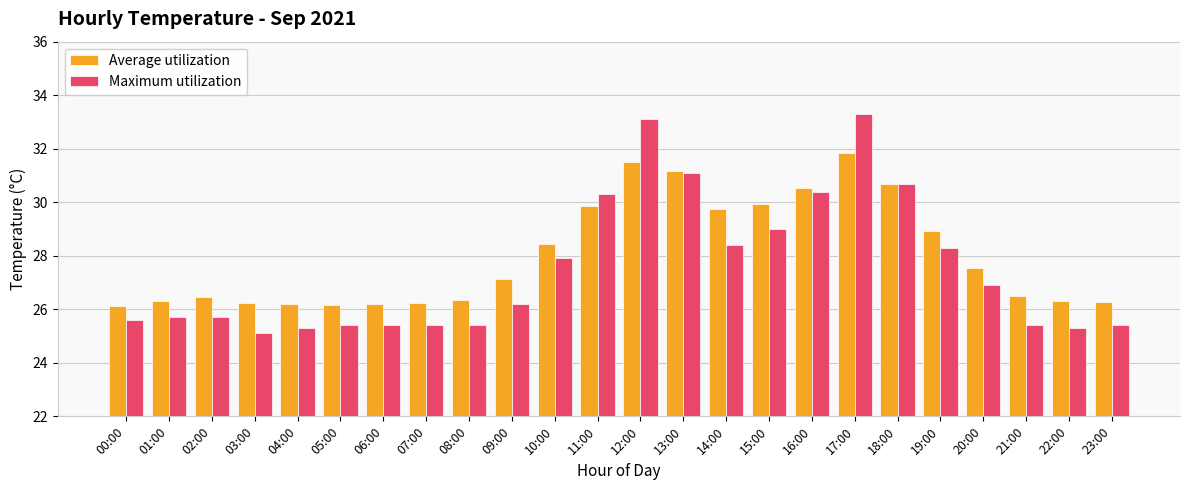

The Average utilization series shows 12.0 at 18:00. True or false?

False